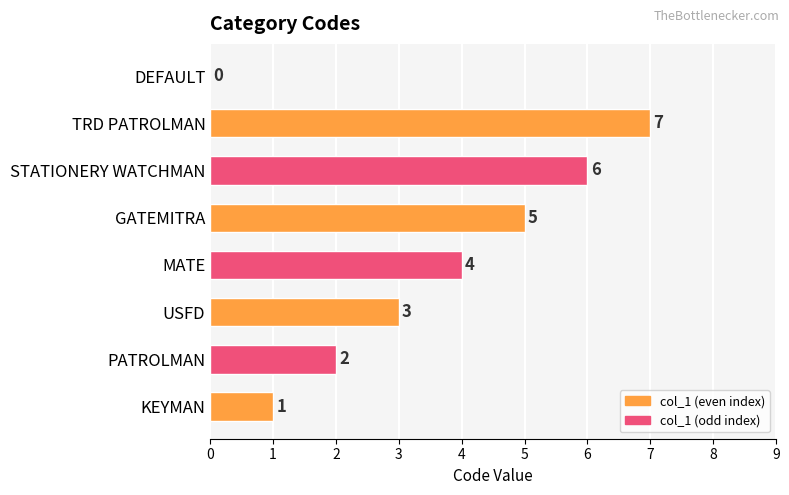

What is the sum of the values at MATE and GATEMITRA?

9